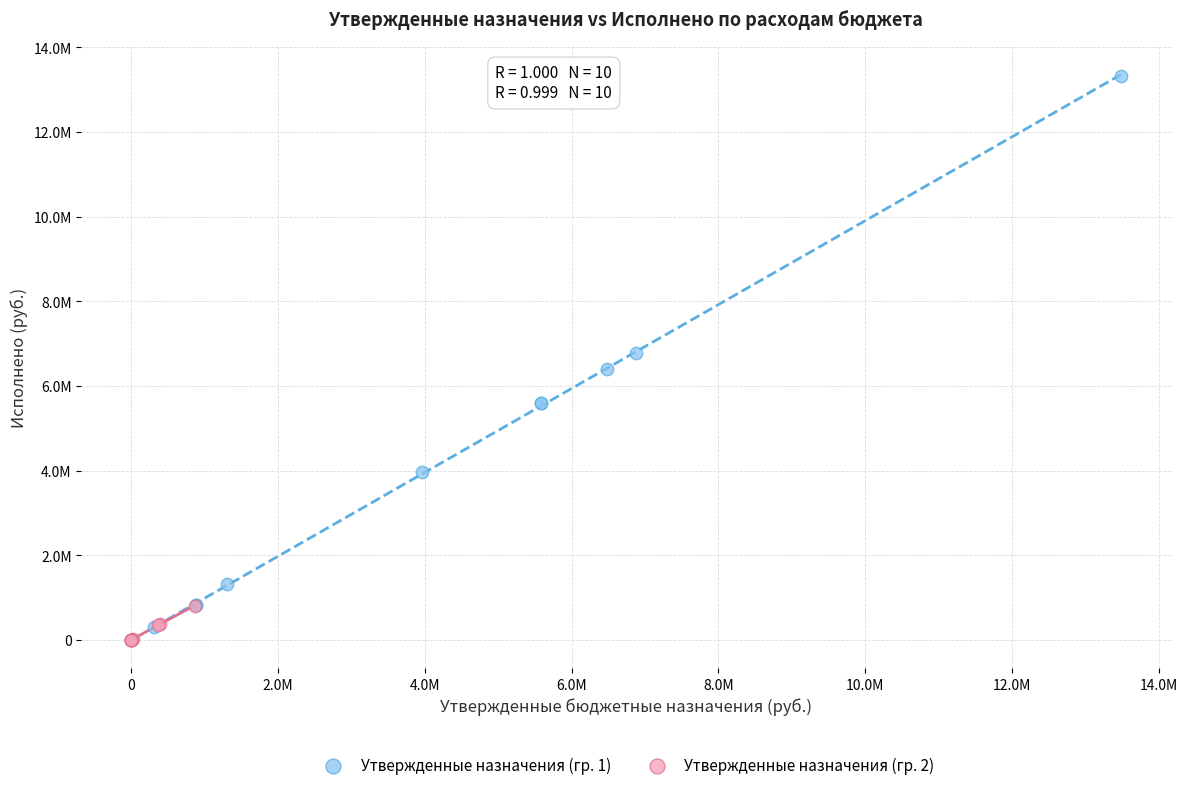

What are all the series names shown in the legend?

Утвержденные назначения (гр. 1), Утвержденные назначения (гр. 2)